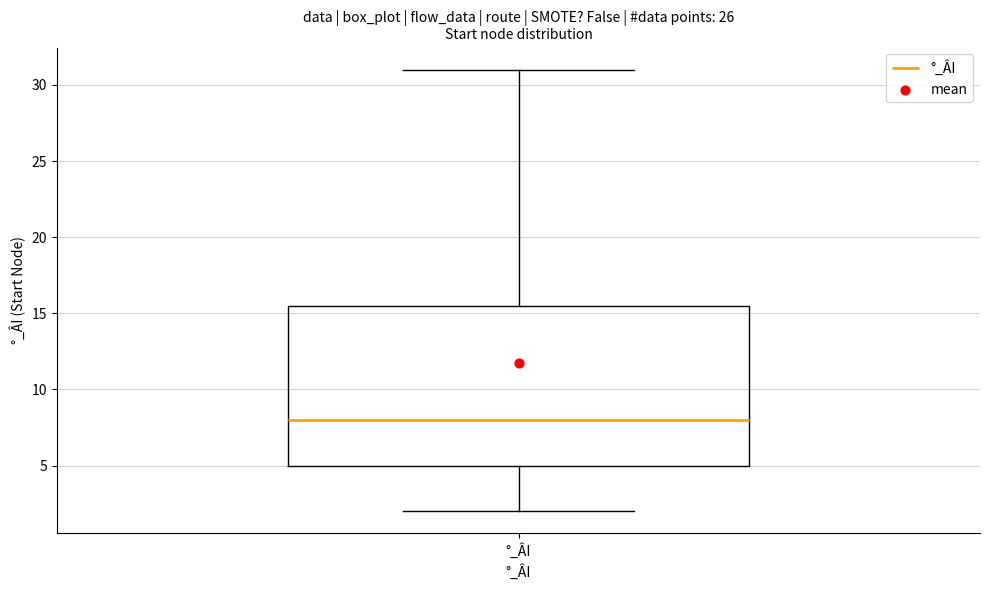

Read this box plot against the y-axis: the position of the median line, the range covered by the box, and the ends of both whiskers. The values are not printed on the chart, so give them approximately, as read against the axis.

median 8.0, box 5.0 to 15.5, whiskers 2.0 to 31.0